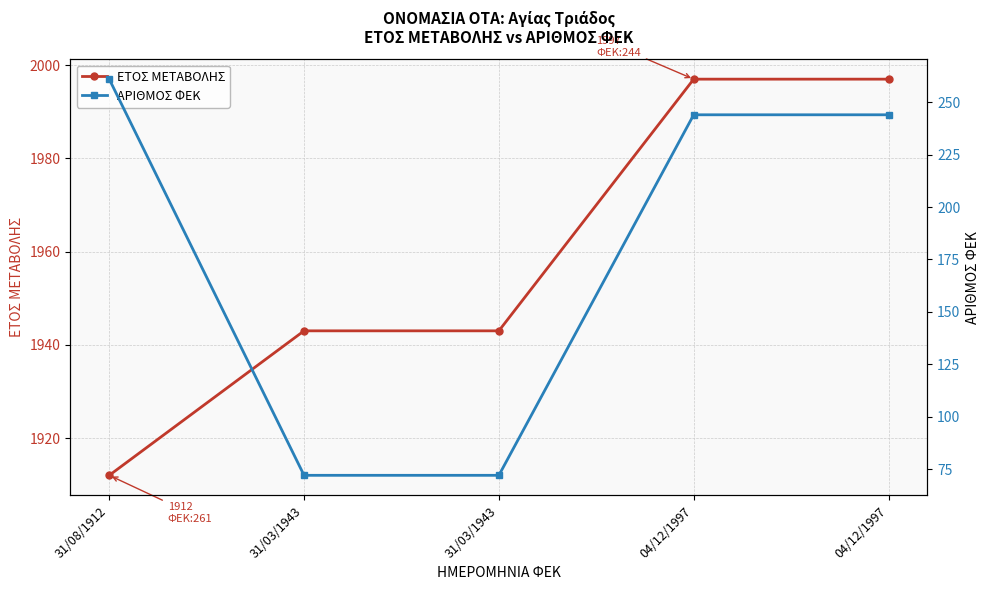

What is the total value across all series at 04/12/1997?

2241